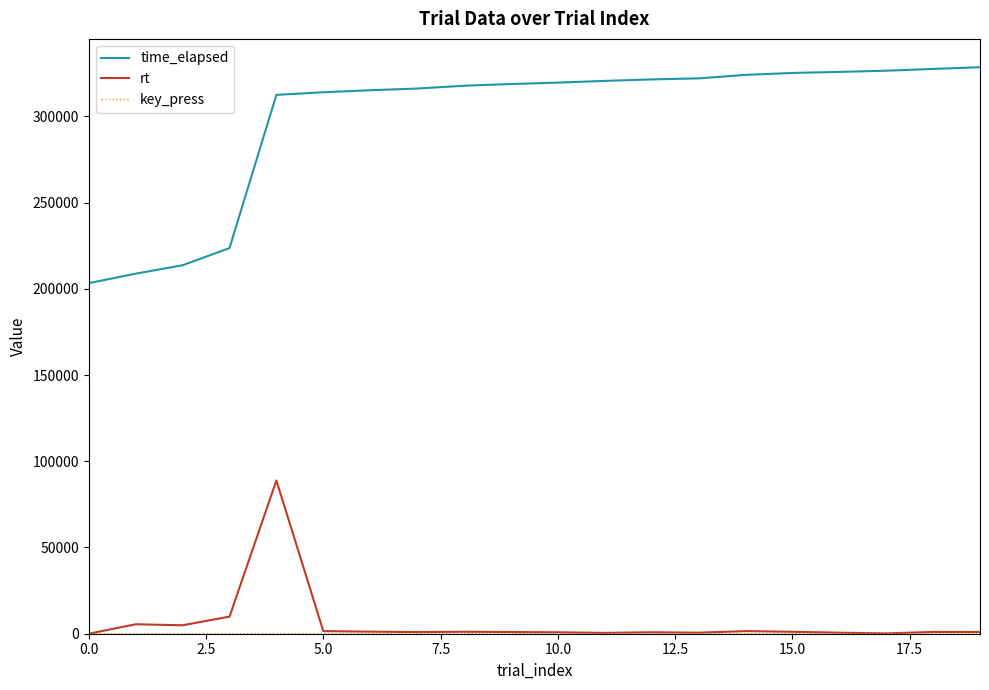

Which series has the largest range (max minus min)?

time_elapsed